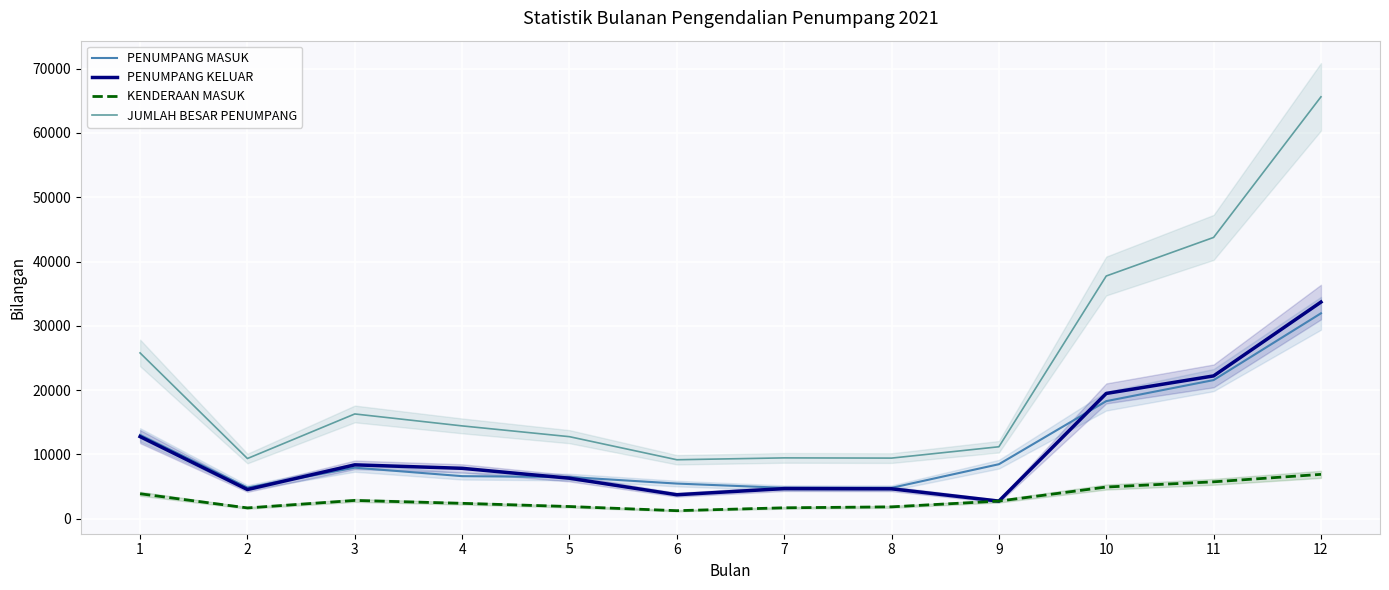

How many interior local valleys does the PENUMPANG MASUK series have?

2